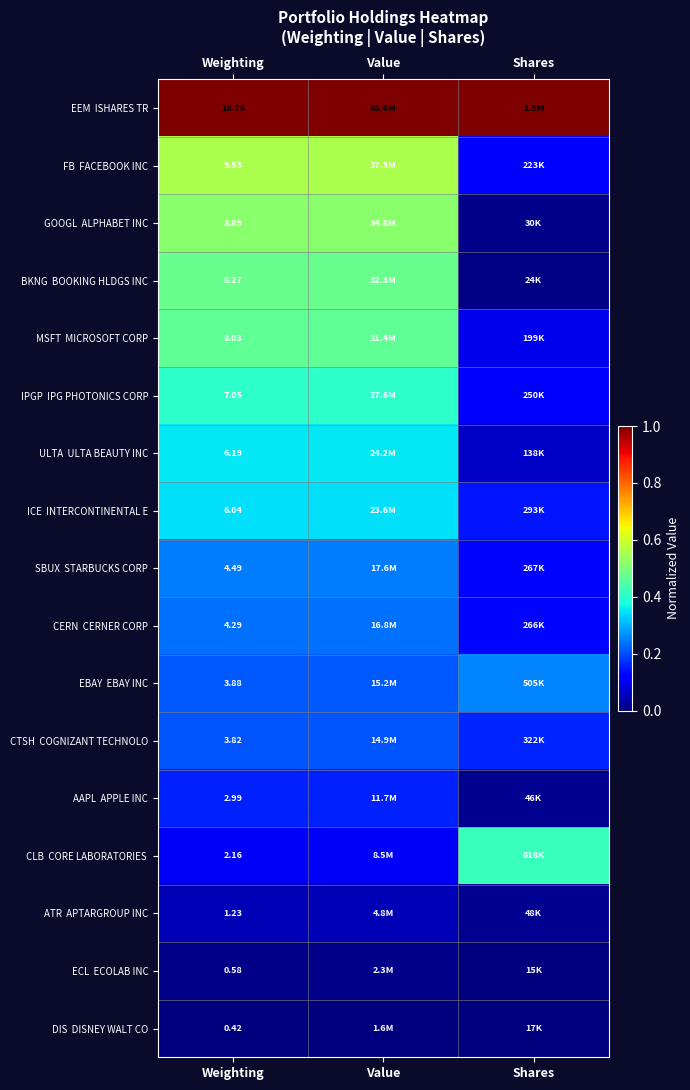

Rank the categories by ICE INTERCONTINENTAL E value from lowest to highest.

Shares, Weighting, Value